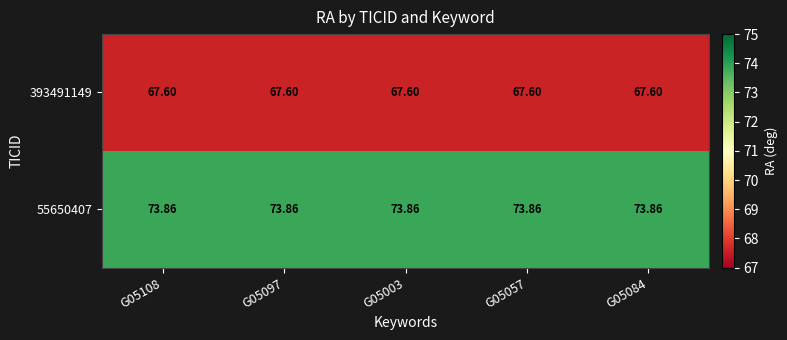

At how many categories does at least one series exceed 71?

5